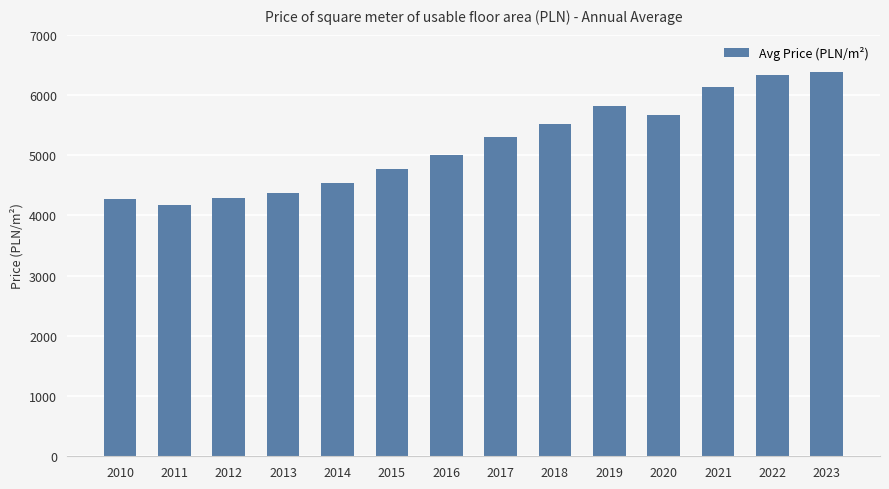

True or false: the data shows 7292 at 2011.

False